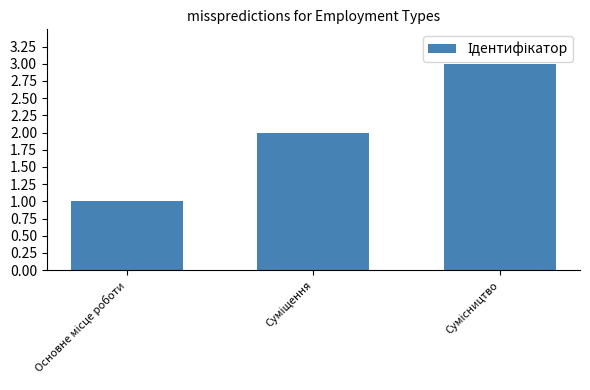

How many values are below 2?

1